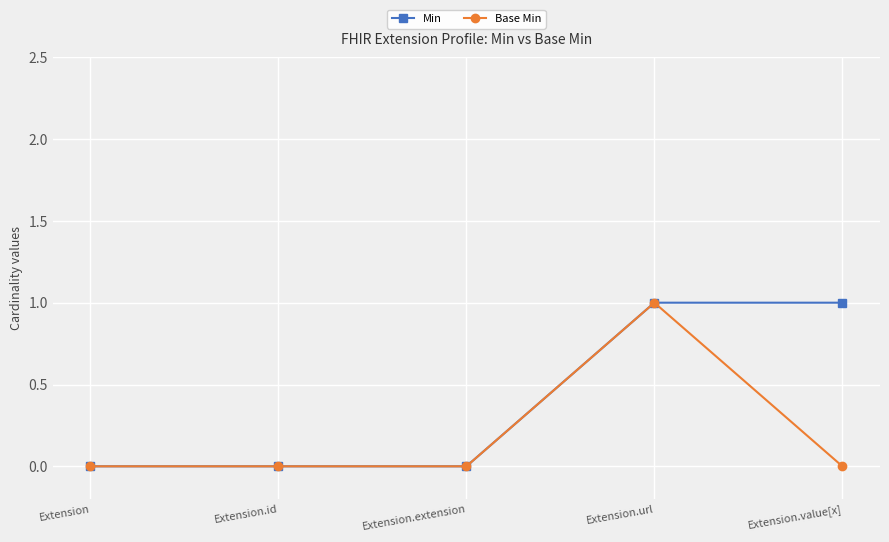

Which series has the largest total across all categories?

Min